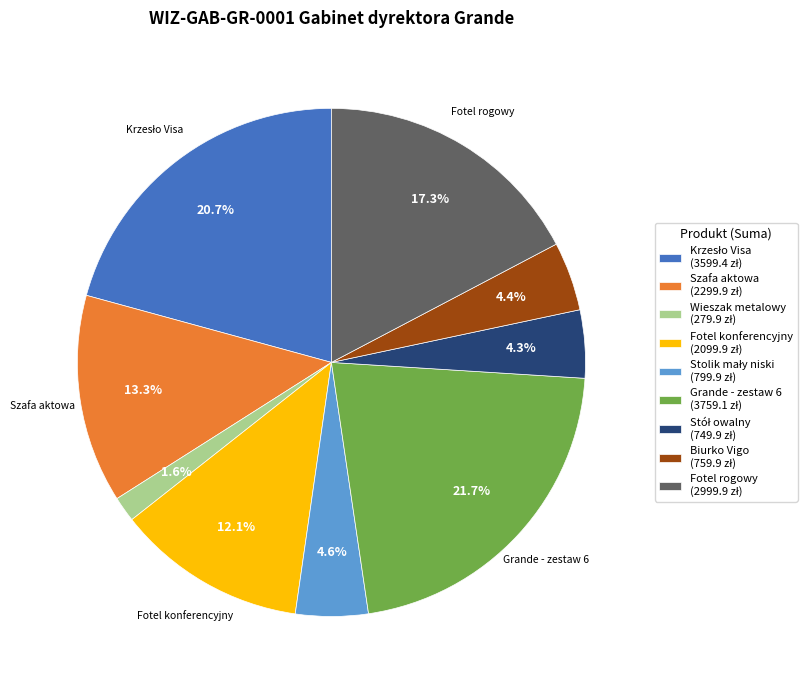

To the nearest percent, what is the average slice percentage?

11%